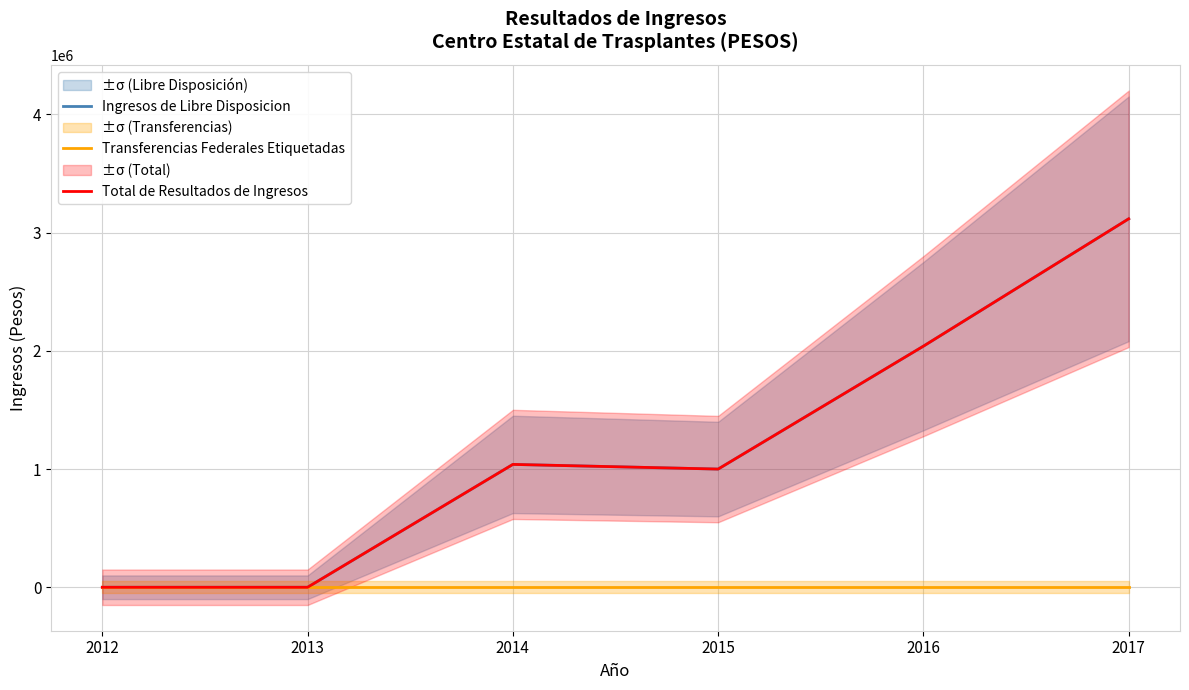

How many categories are shown in the chart?

6